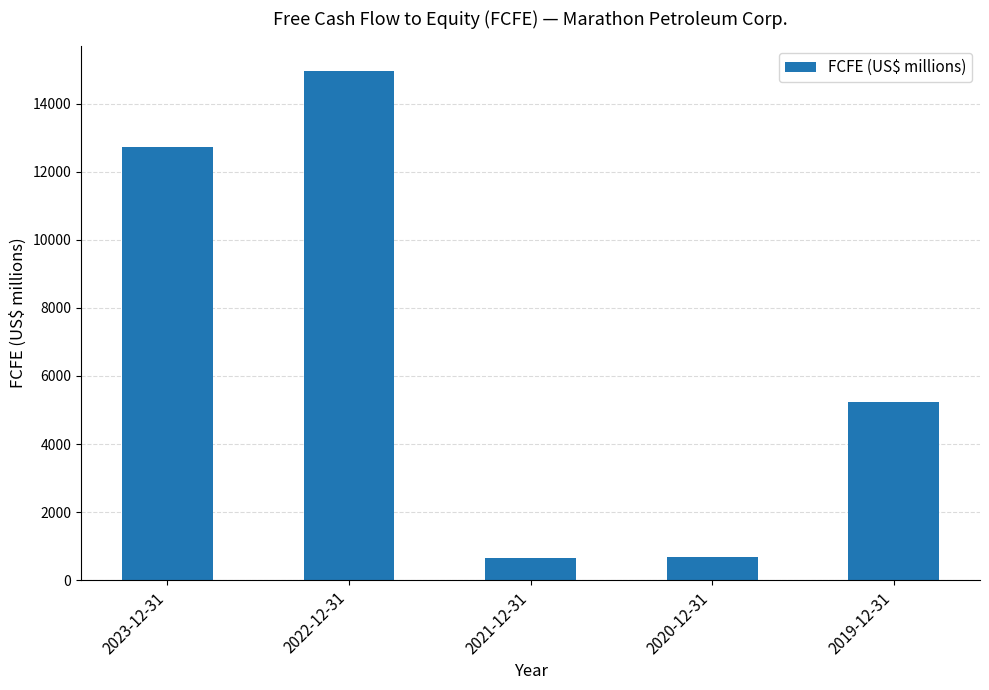

What value does the data have at 2020-12-31, to the nearest 10?

700